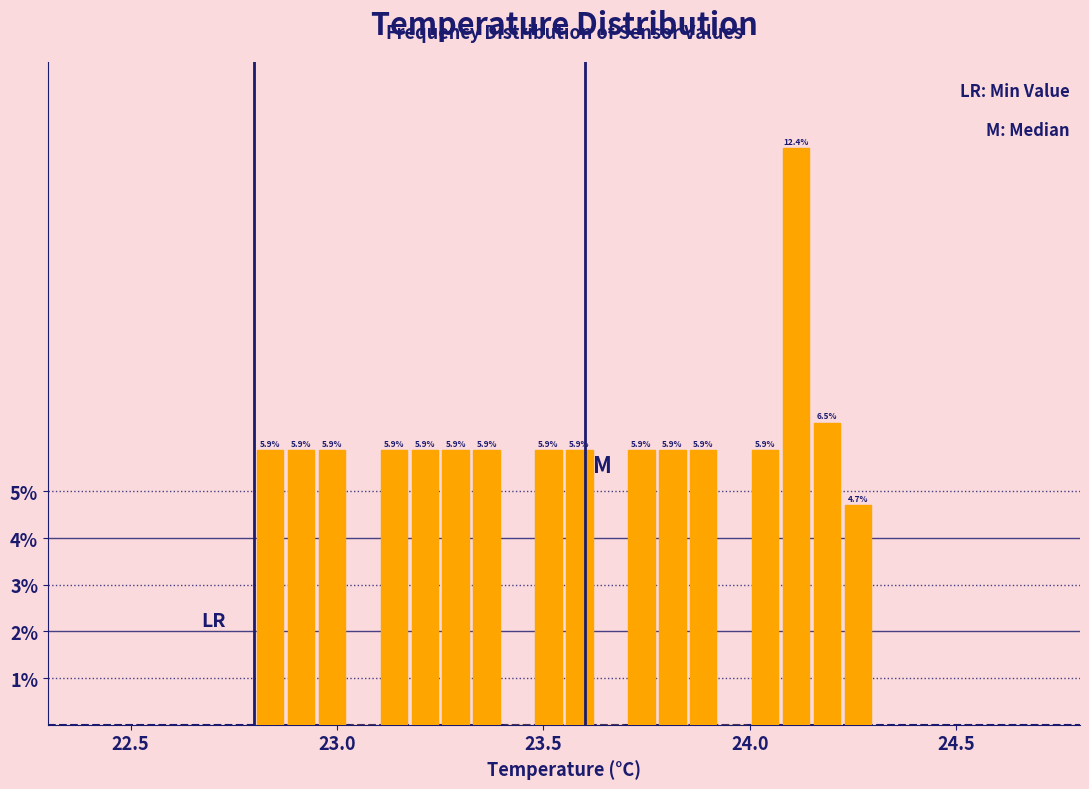

Read against the x-axis, roughly where is the centre of the tallest bar?

24.10